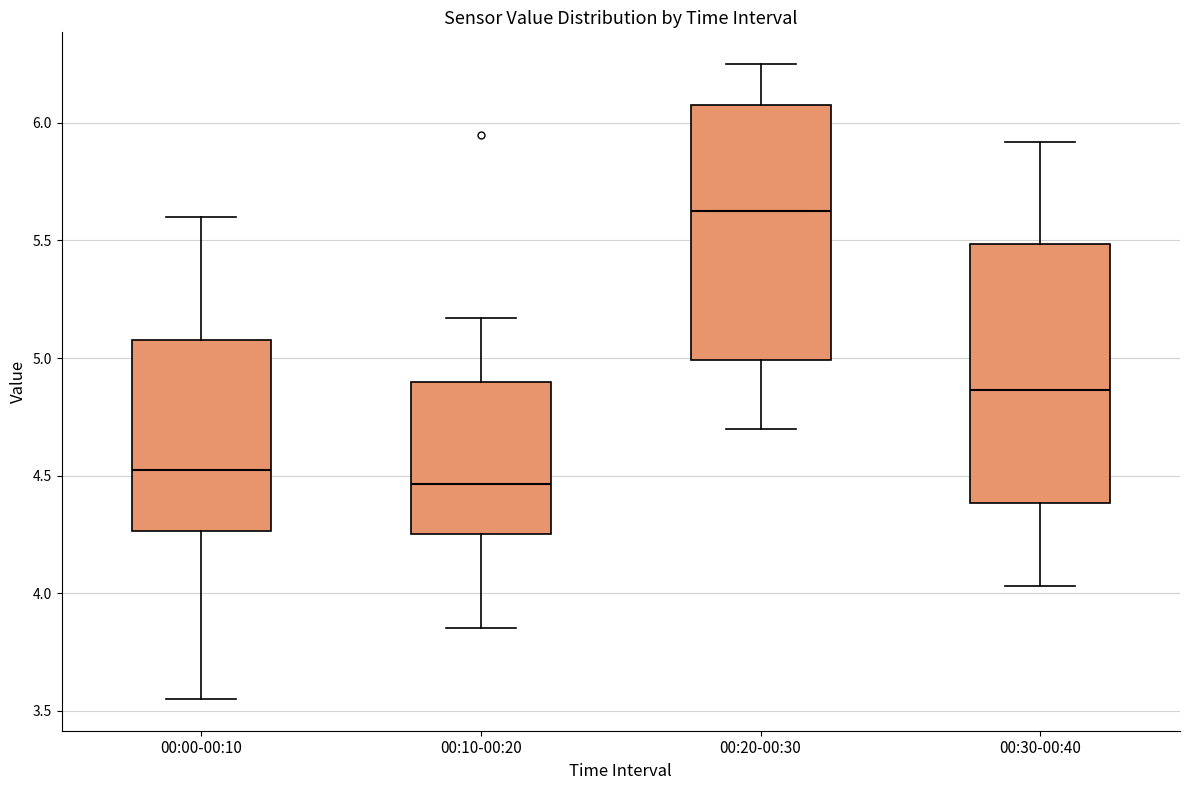

Which box has the highest median line?

00:20-00:30